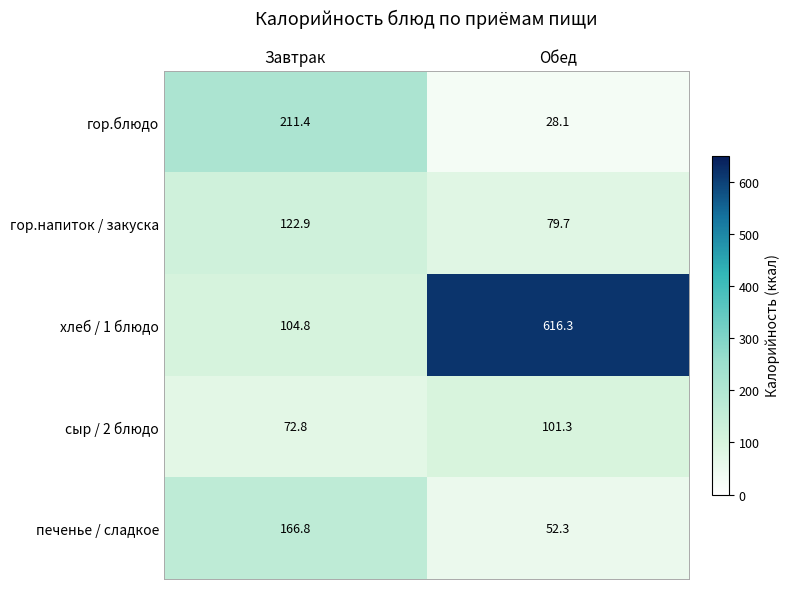

Count the number of categories in the chart.

2